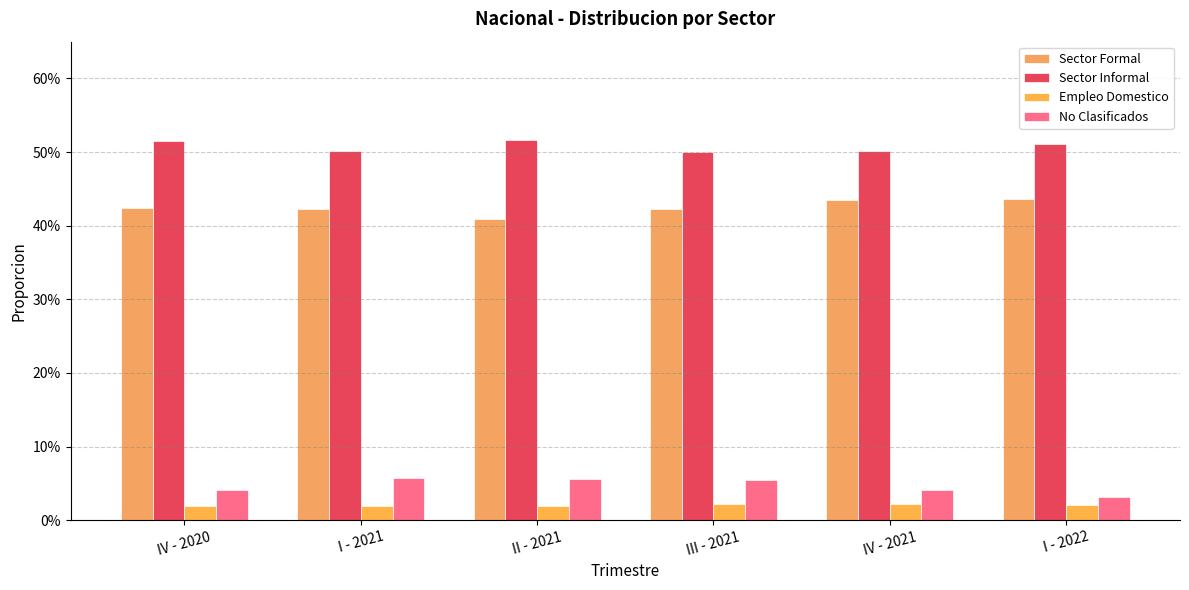

Are the bars horizontal?

No